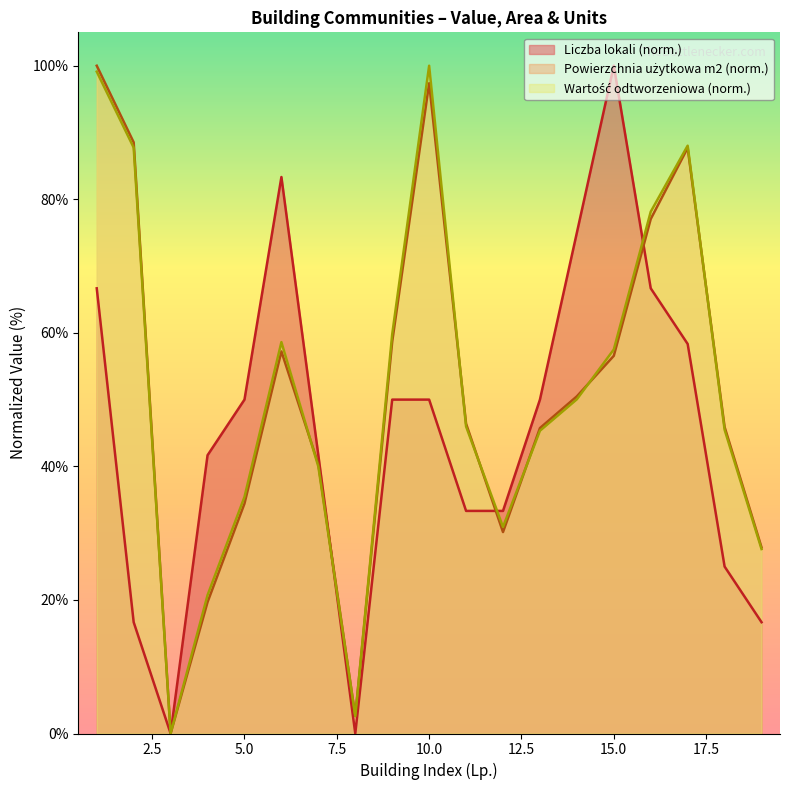

Which series has the largest range (max minus min)?

Wartość odtworzeniowa